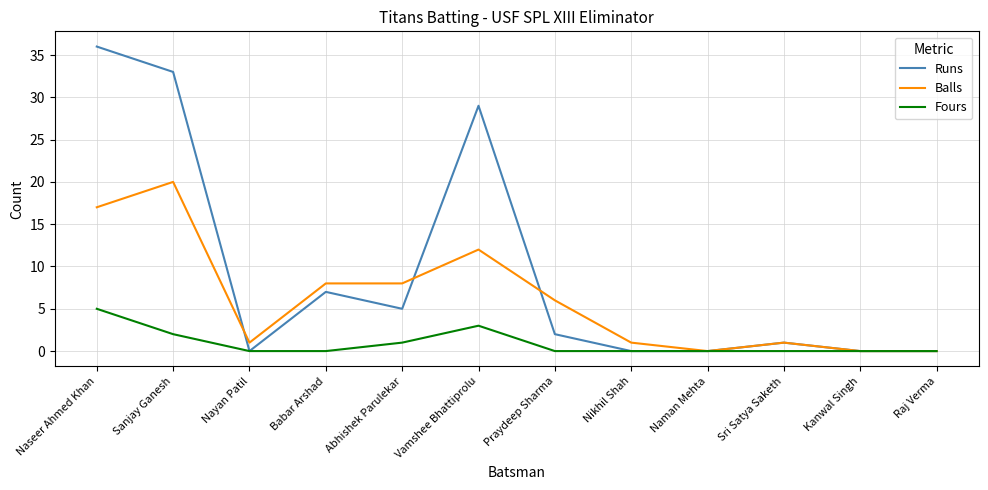

How many lines are shown in the chart?

3